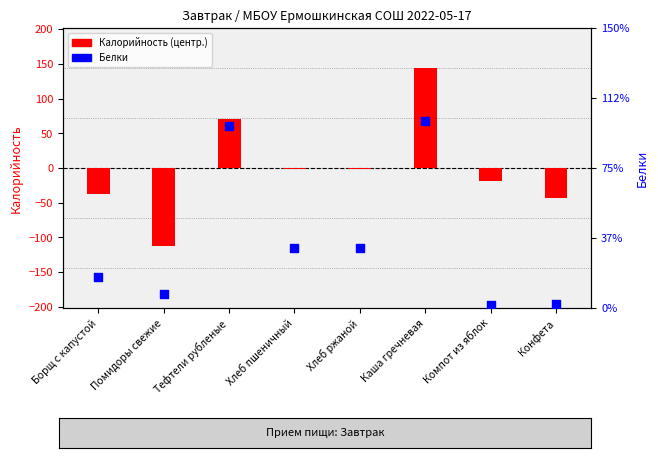

At how many categories does at least one series exceed 88?

1